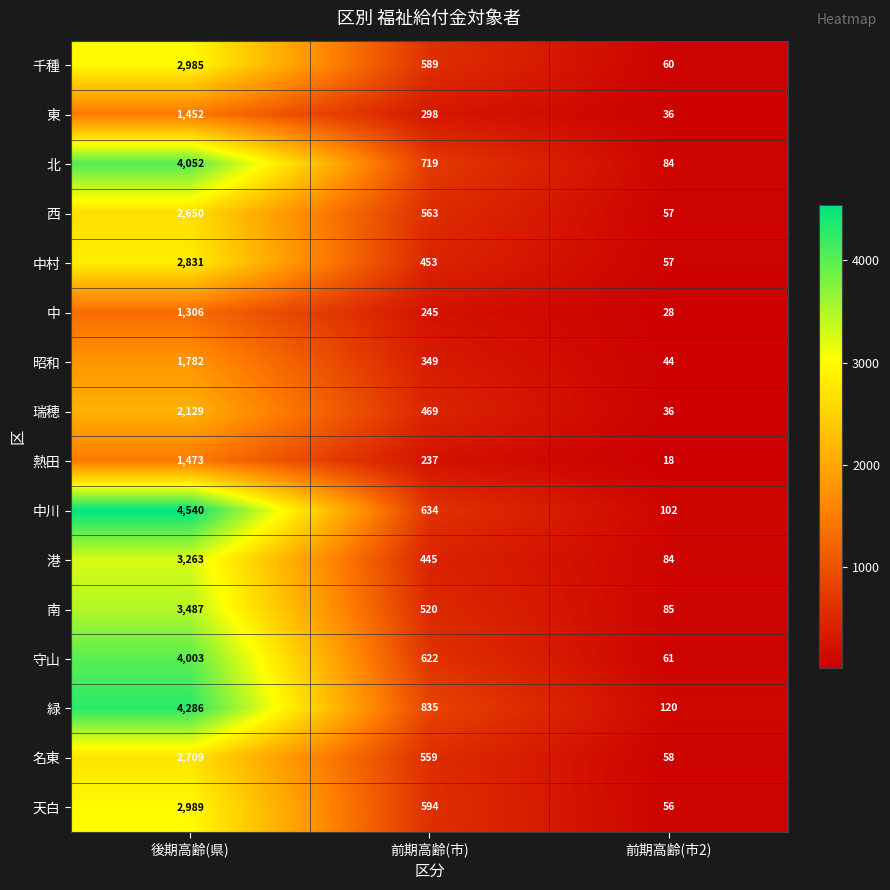

The 名東 series shows 946 at 前期高齢(市). True or false?

False